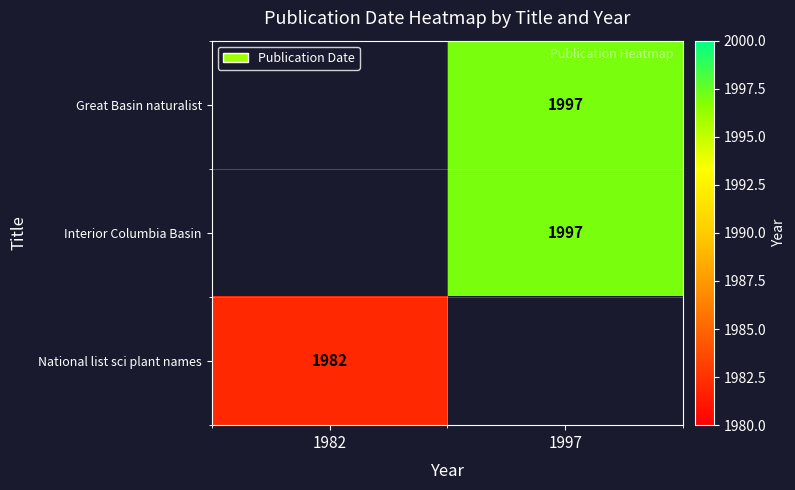

Is it true that Great Basin naturalist equals 421.0 at 1997?

False